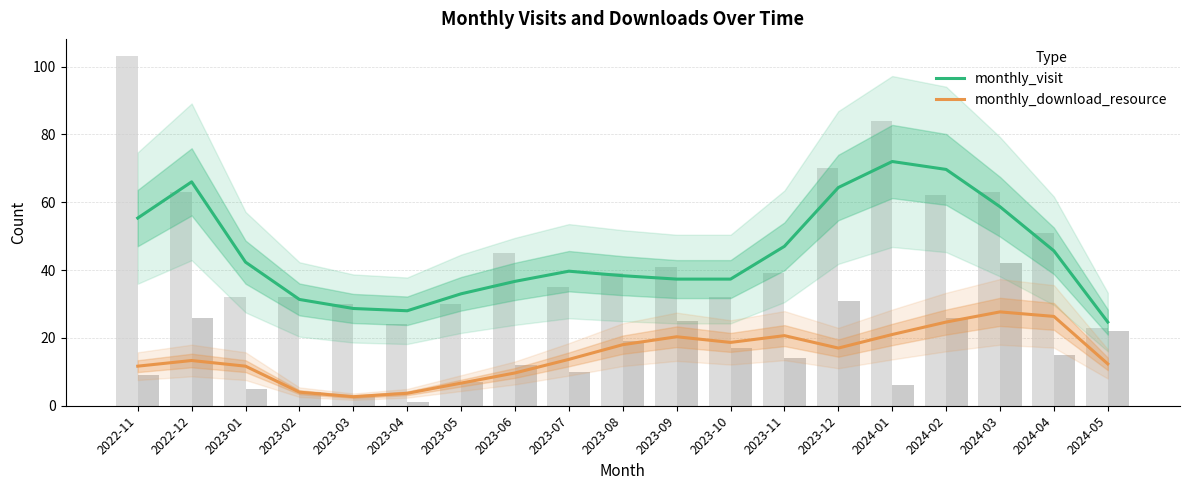

How many data points in monthly_download_resource are less than 13?

8